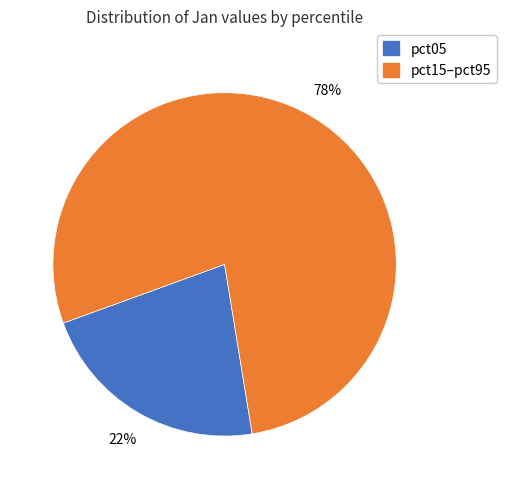

How many slices are in this pie chart?

2